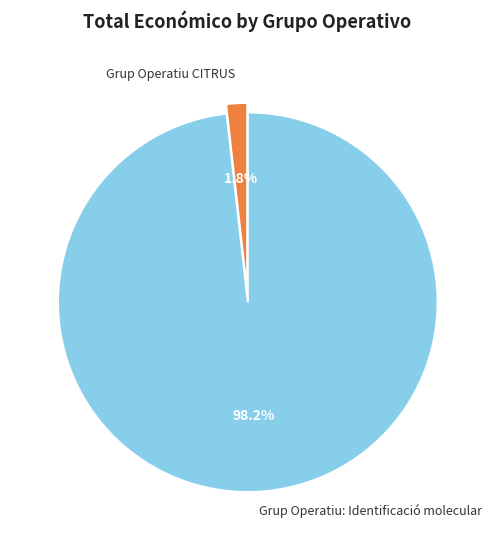

Is there a majority slice in this chart?

Yes